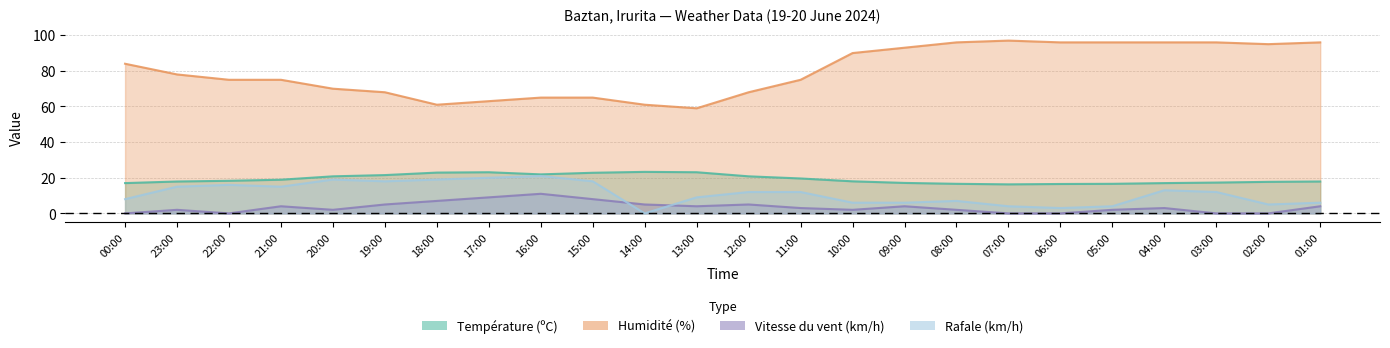

How many values in the Rafale (km/h) series exceed 12?

10